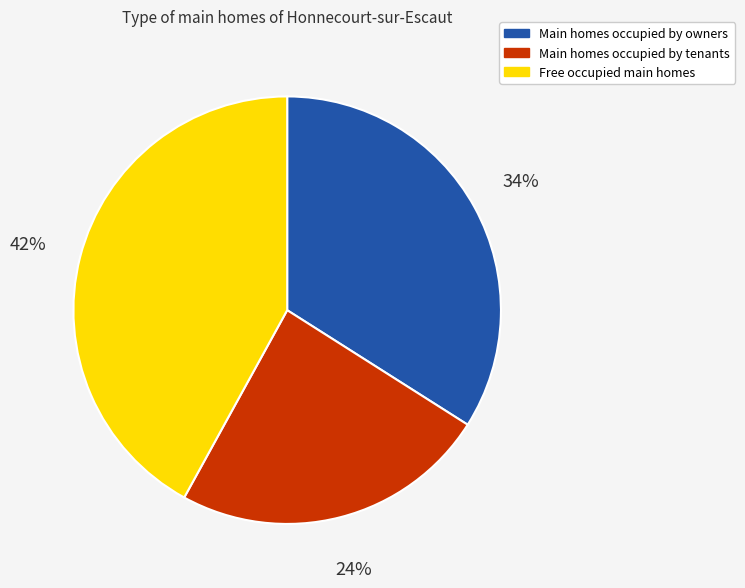

Is the sum of Main homes occupied by owners and Main homes occupied by tenants greater than half?

Yes